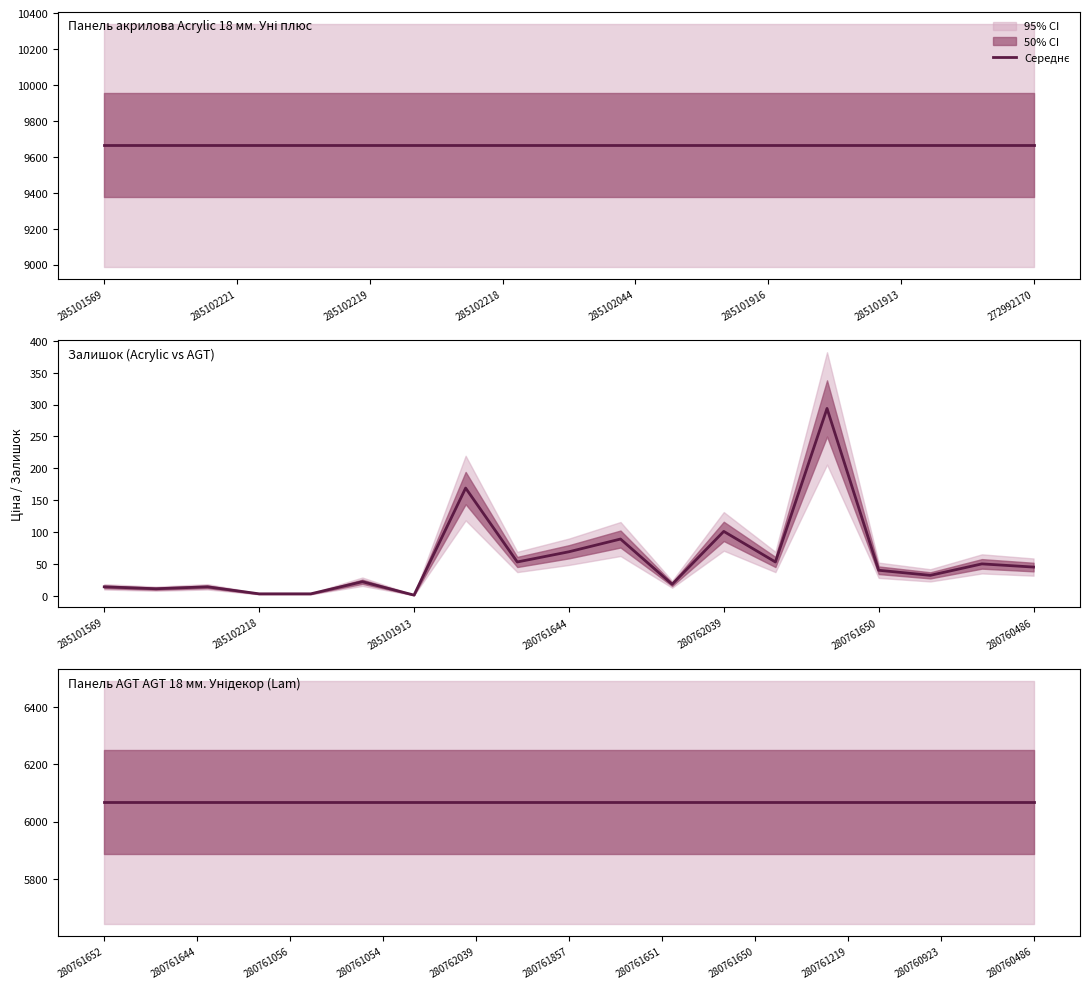

At which category does the chart reach its minimum across all series?

285101913